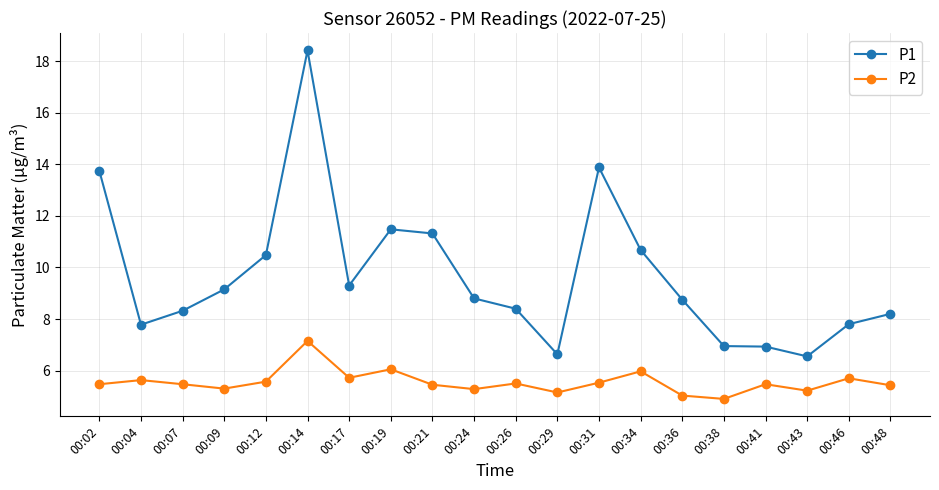

How many data points does each series have?

20